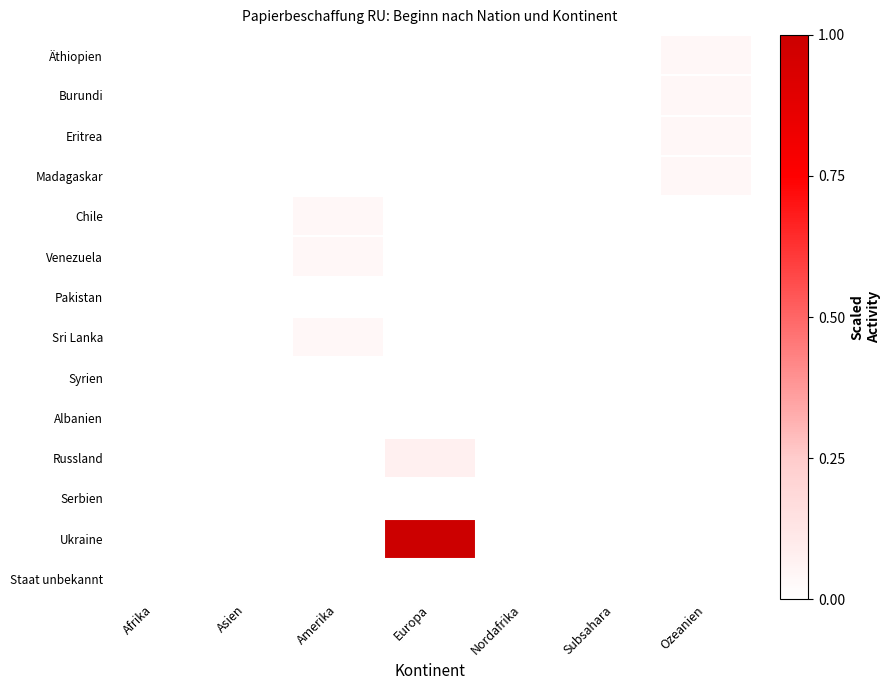

At Ozeanien, list the series in order from smallest to largest.

Chile, Venezuela, Pakistan, Sri Lanka, Syrien, Albanien, Russland, Serbien, Ukraine, Staat unbekannt, Äthiopien, Burundi, Eritrea, Madagaskar